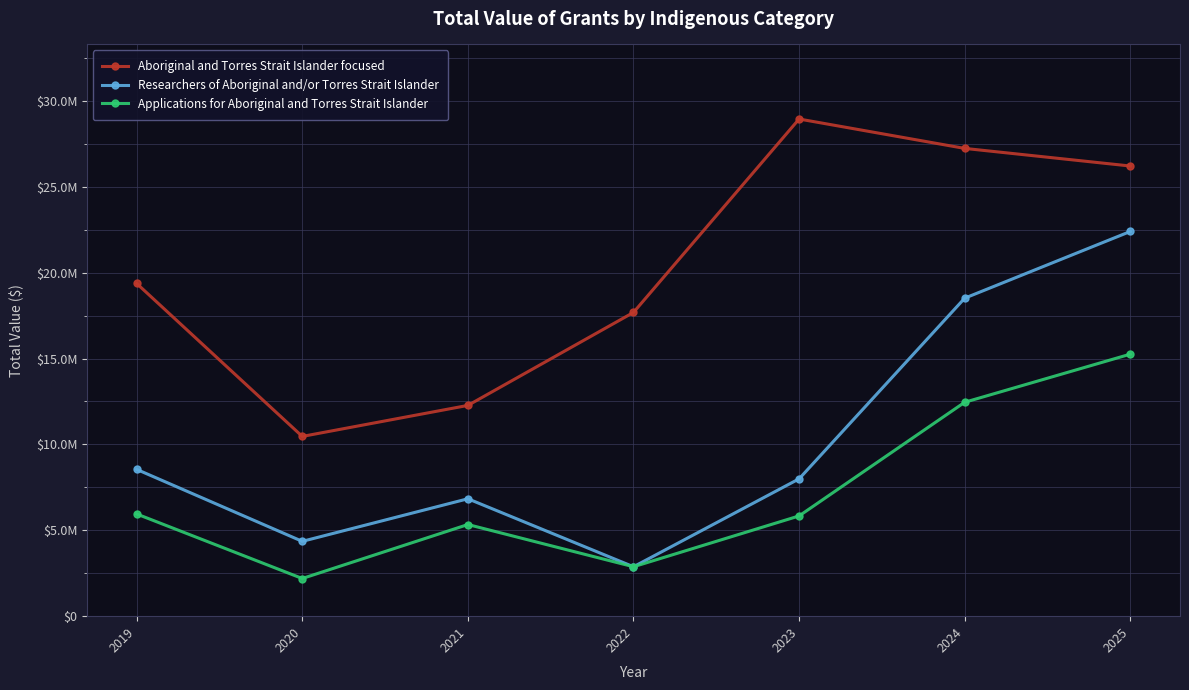

True or false: Researchers of Aboriginal and/or Torres Strait Islander and Applications for Aboriginal and Torres Strait Islander cross at least once.

False